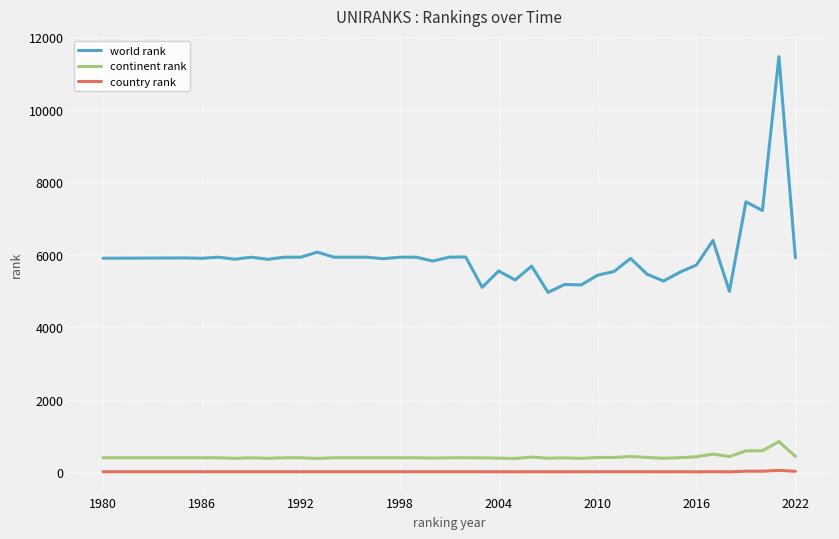

List the series in order of their peak value, highest first.

world rank, continent rank, country rank